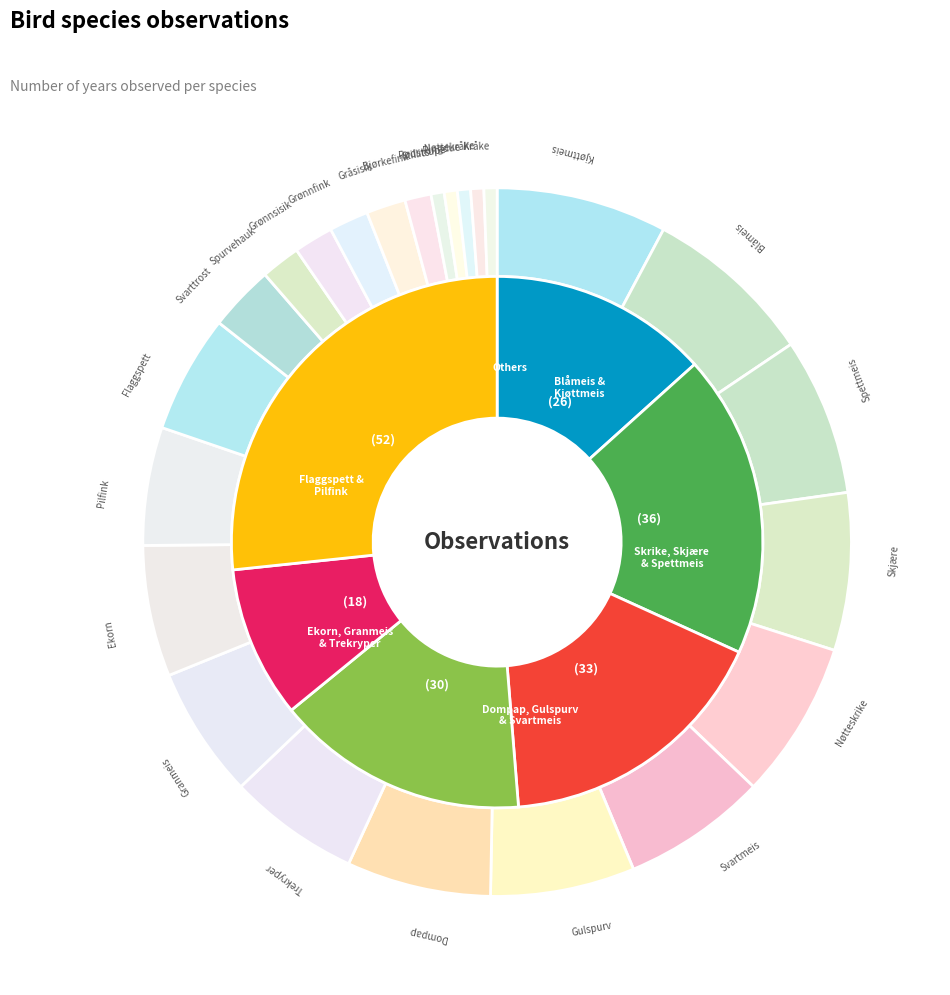

Does Svarttrost account for over 50% of the chart?

No